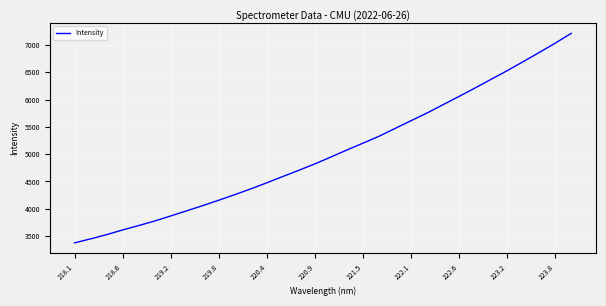

What is the sum of all values?

160979.9